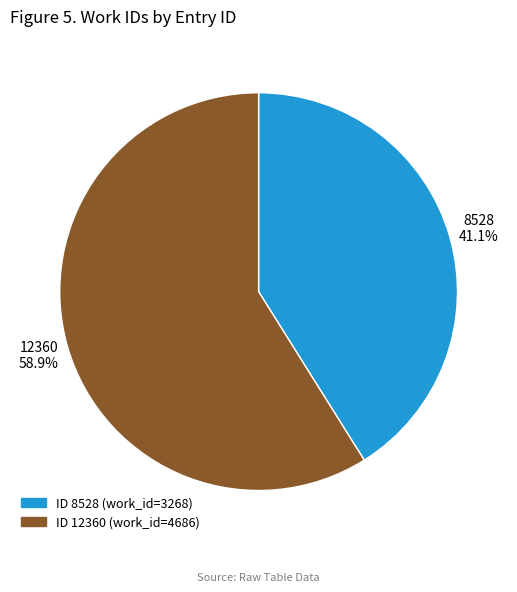

Does any single category account for the majority?

Yes